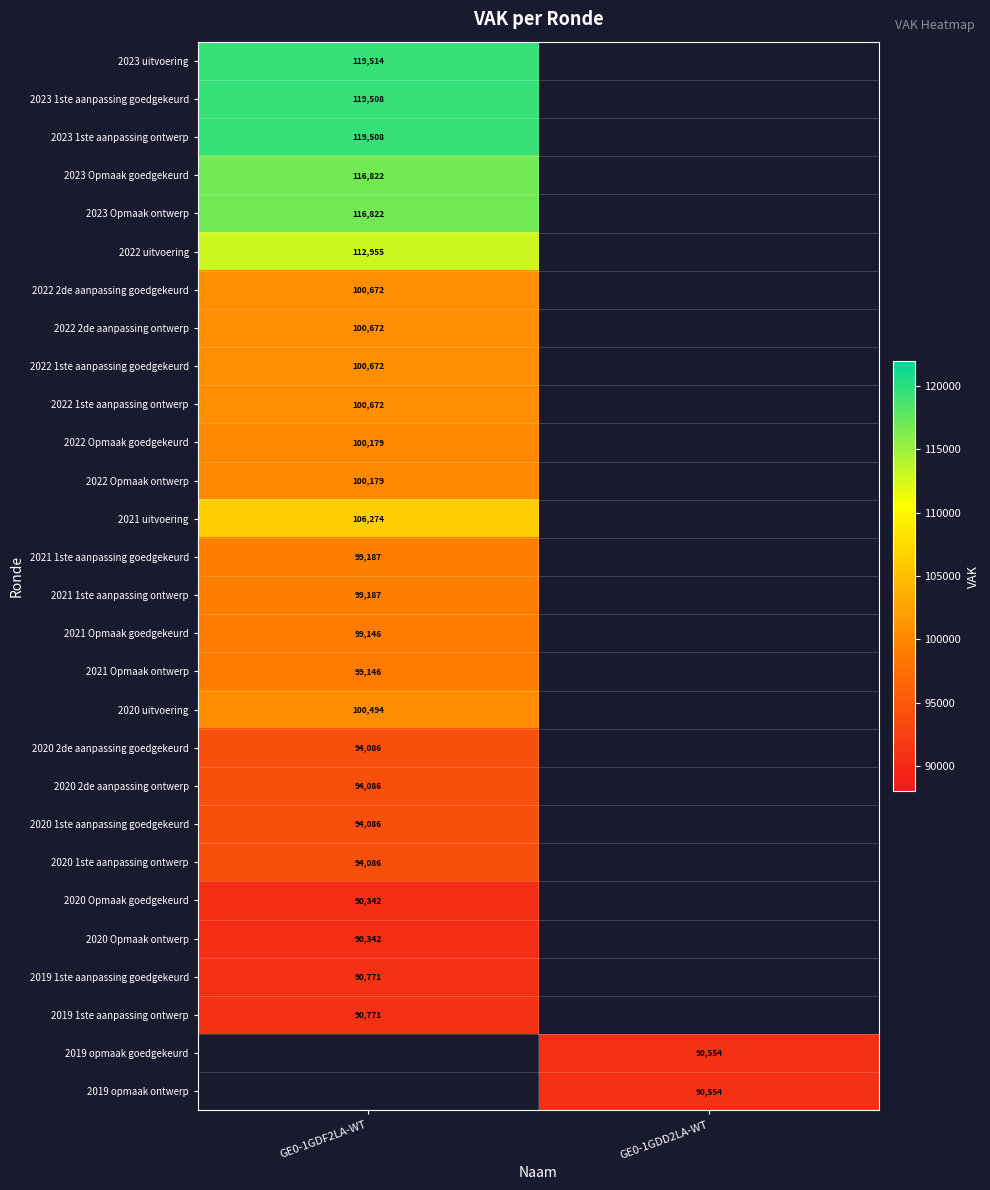

Between GE0-1GDD2LA-WT and GE0-1GDF2LA-WT, which is larger?

GE0-1GDF2LA-WT